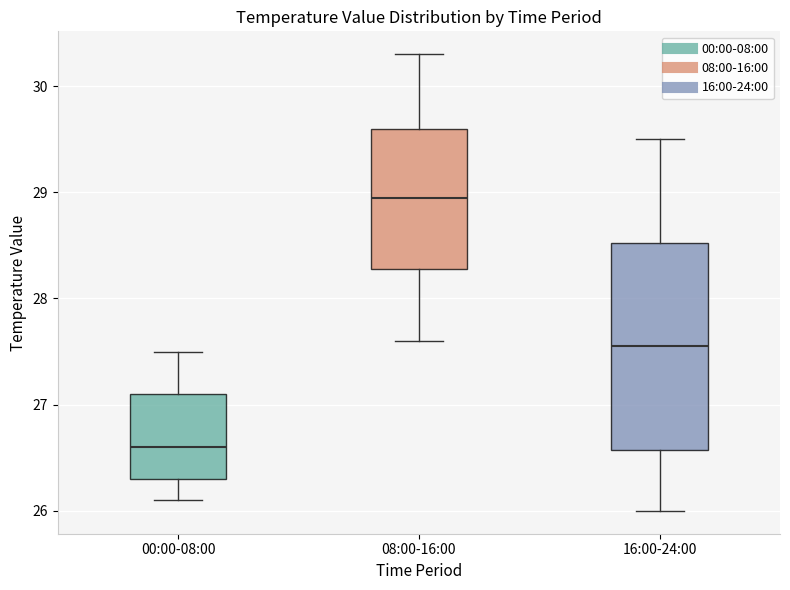

Reading left to right, read every box against the y-axis: the position of its median line, the range the box covers, and the ends of its whiskers. The values are not printed on the chart, so give them approximately, as read against the axis.

00:00-08:00: median 26.6, box 26.3 to 27.1, whiskers 26.1 to 27.5
08:00-16:00: median 29.0, box 28.3 to 29.6, whiskers 27.6 to 30.3
16:00-24:00: median 27.6, box 26.6 to 28.5, whiskers 26.0 to 29.5